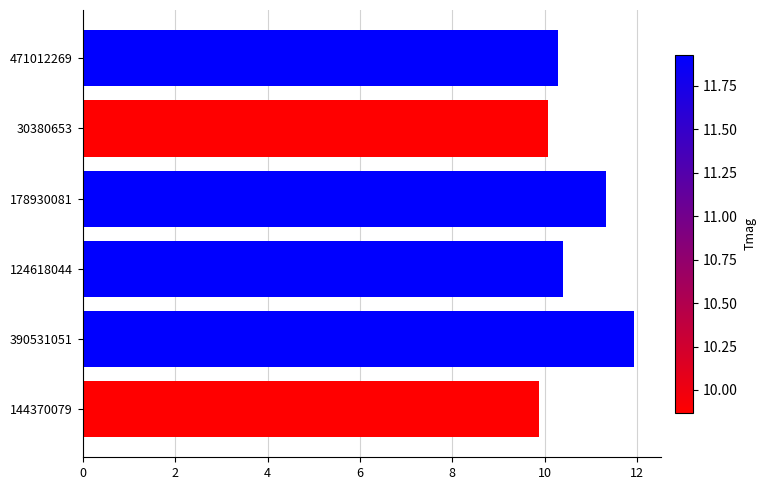

What is the sum of all values?

63.9